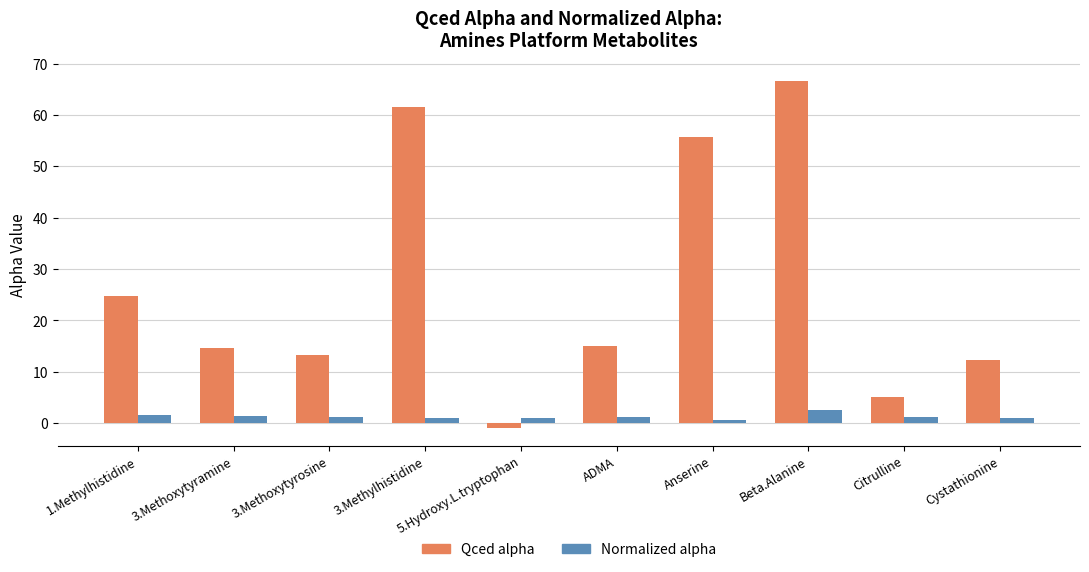

What is the average value of the Normalized alpha series?

1.3